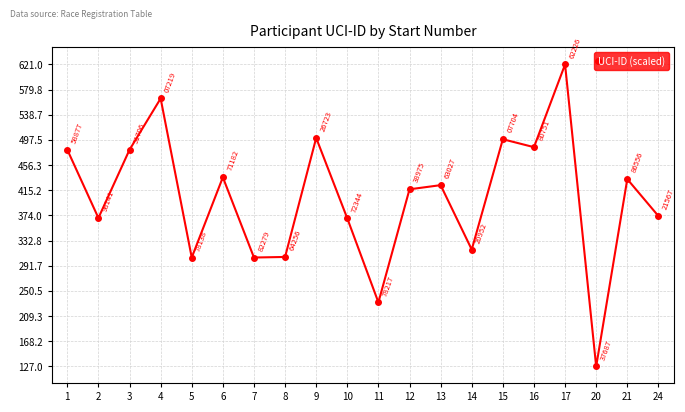

True or false: the data shows 556.5 at 14.

False